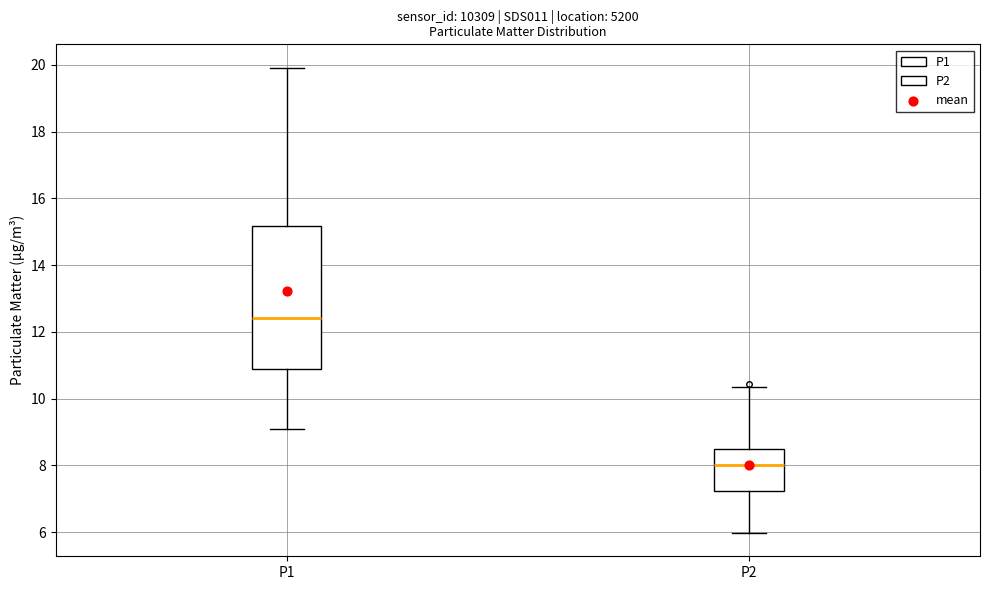

Reading left to right, read every box against the y-axis: the position of its median line, the range the box covers, and the ends of its whiskers. The values are not printed on the chart, so give them approximately, as read against the axis.

P1: median 12.4, box 10.8 to 15.2, whiskers 9.2 to 20.0
P2: median 8.0, box 7.2 to 8.4, whiskers 6.0 to 10.4